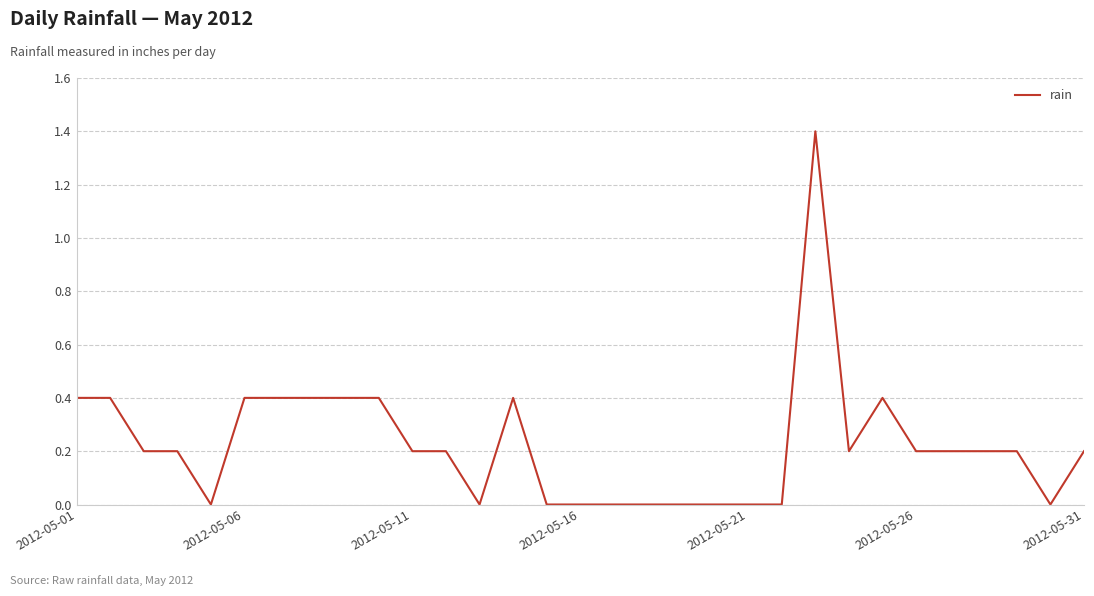

What is the maximum value shown in the chart?

1.4